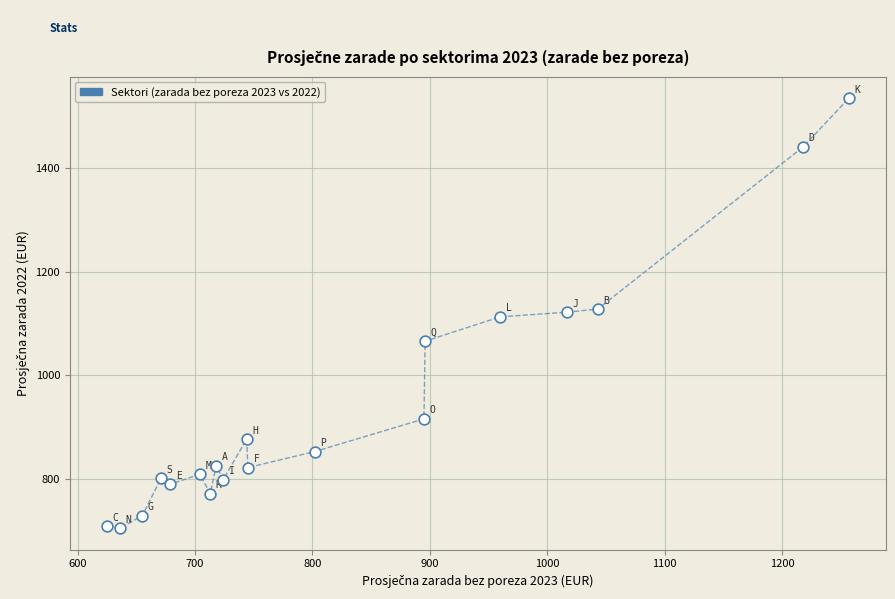

What is the range of Y values (max minus min)?

830